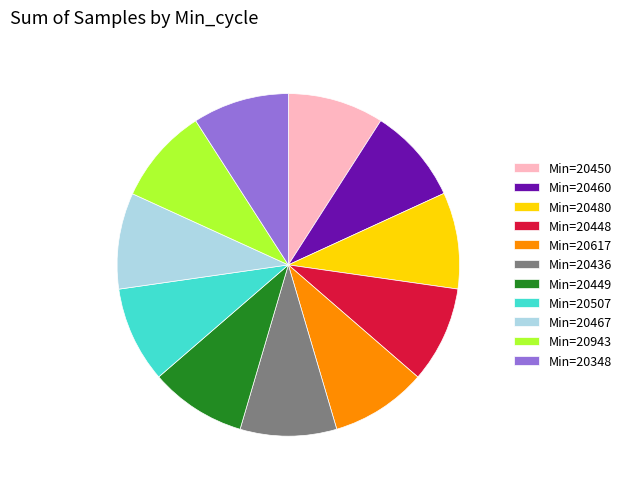

The Min=20460 slice represents 9% of the pie. True or false?

True